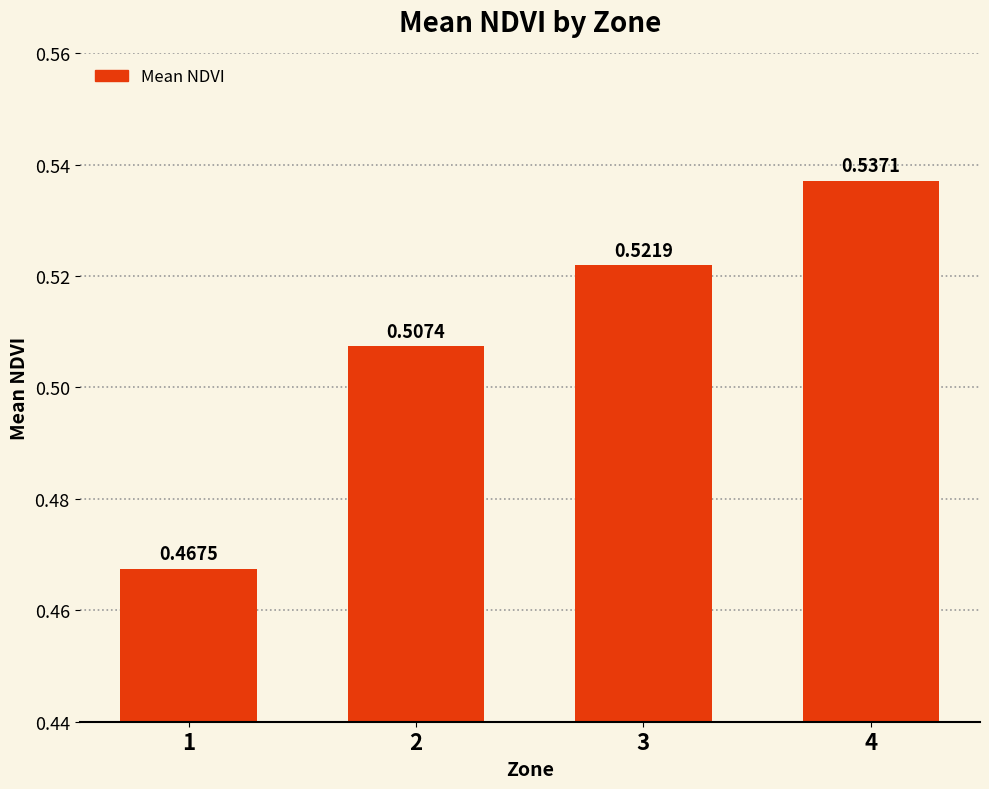

What is the sum of the values at 2 and 1?

1.0